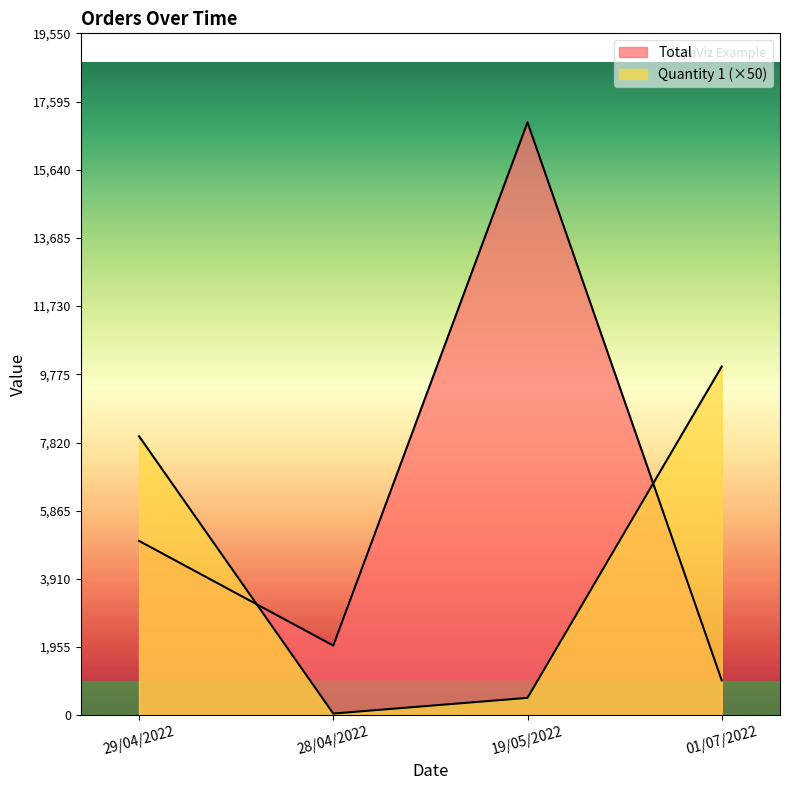

What is the difference between the highest and lowest values at 29/04/2022?

3000